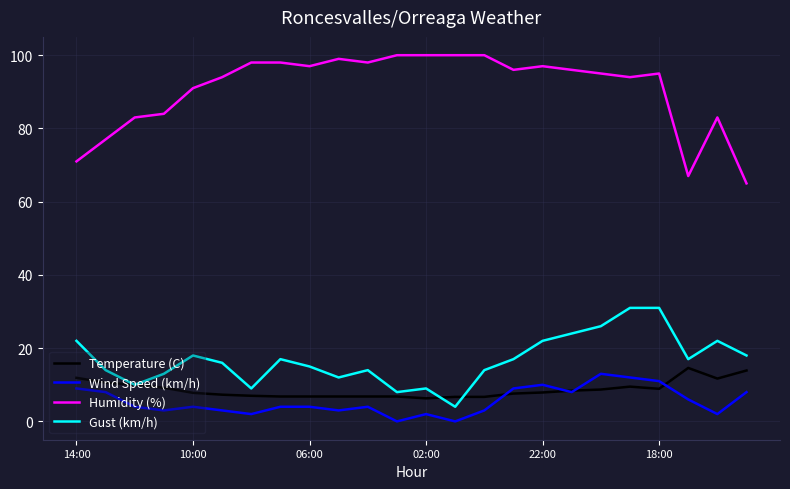

Which series has the widest spread of values?

Humidity (%)